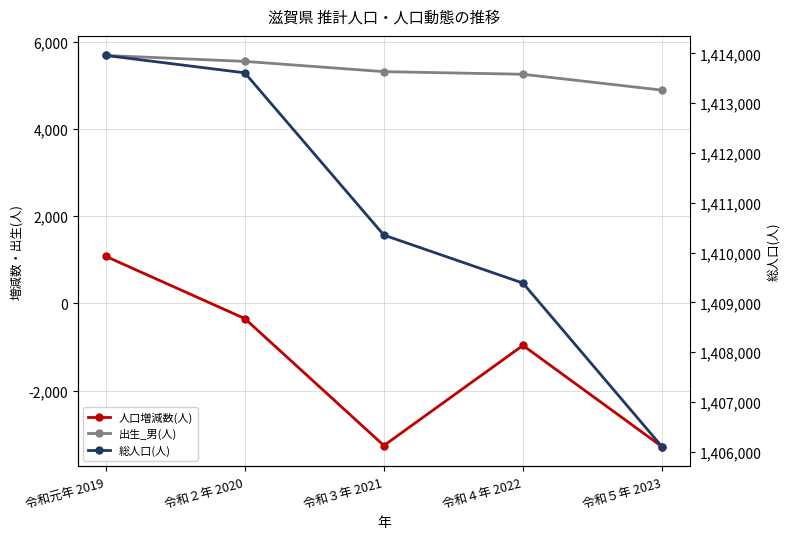

True or false: 出生_男(人) has more than 1 points higher than both neighbors.

False